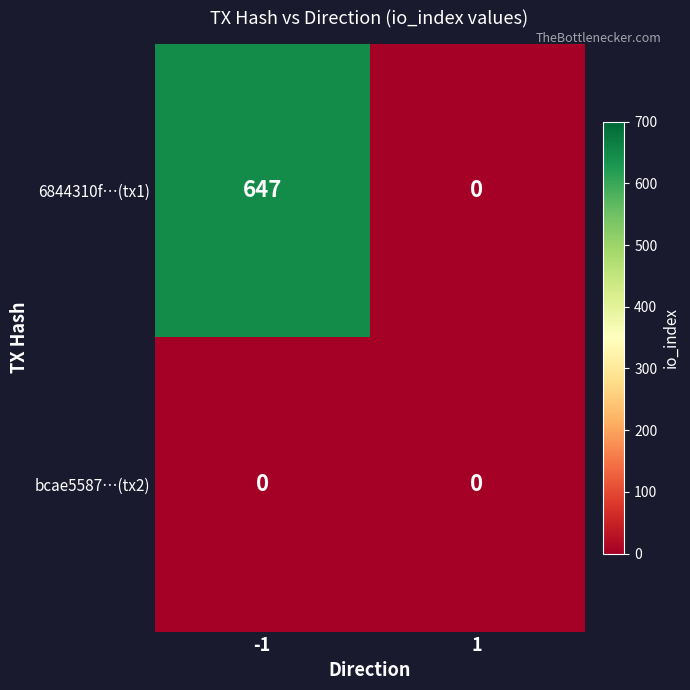

What is the greatest value displayed?

647